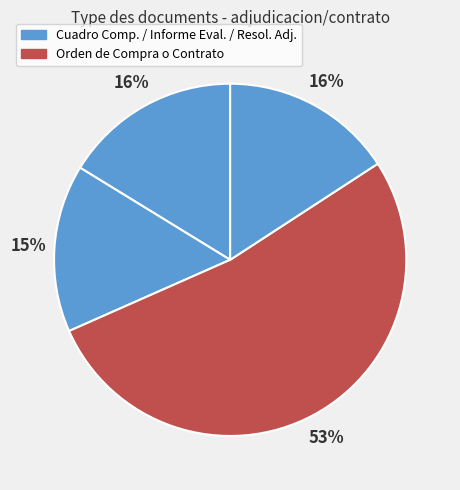

Count the number of slices in the pie.

4